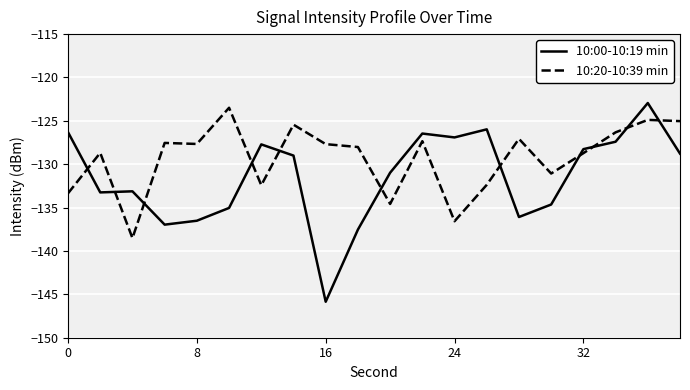

What is the average value of the 10:20-10:39 min series?

-129.3